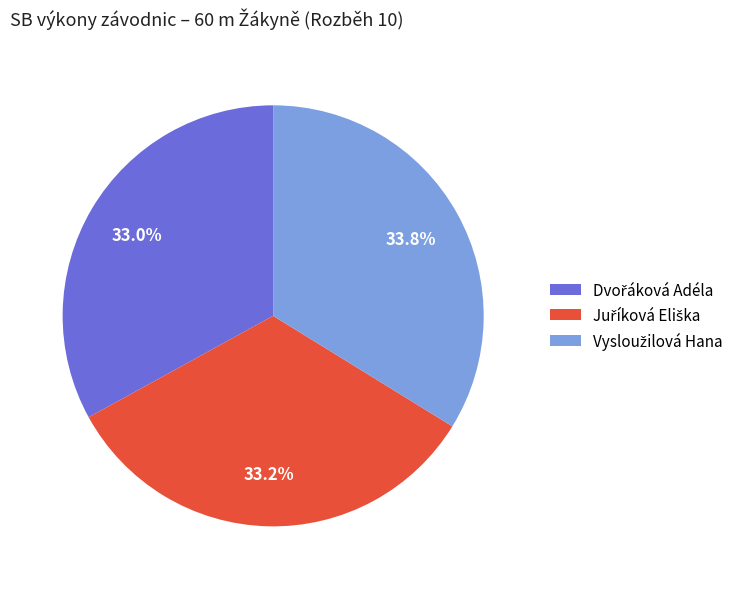

Is there a majority slice in this chart?

No